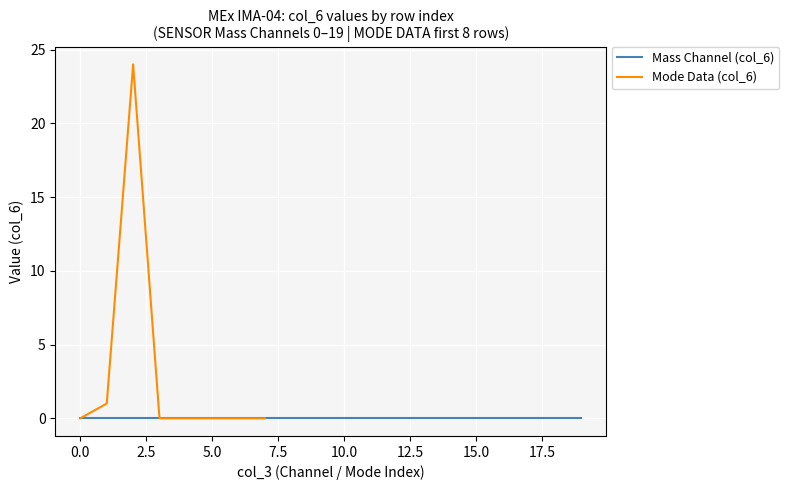

True or false: Mass Channel (col_6) and Mode Data (col_6) intersect in this chart.

False